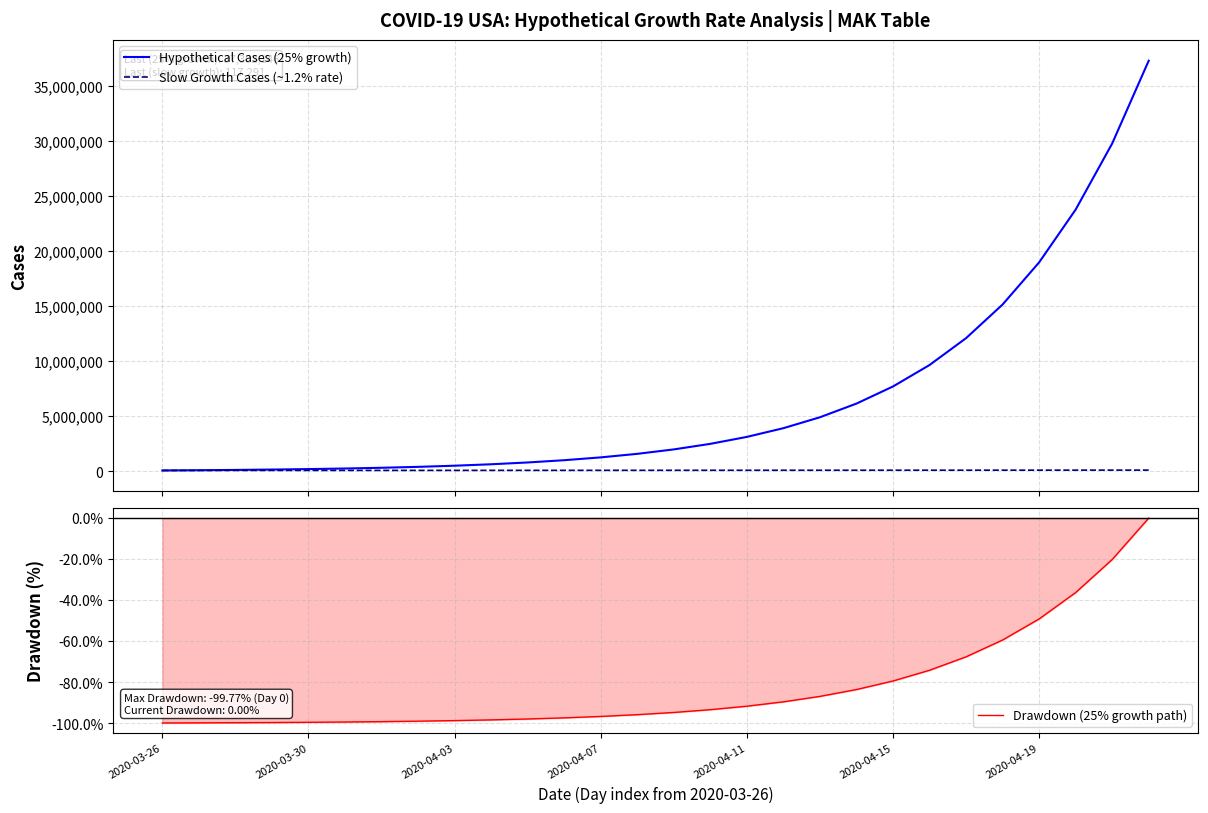

Count the number of data series in this chart.

3